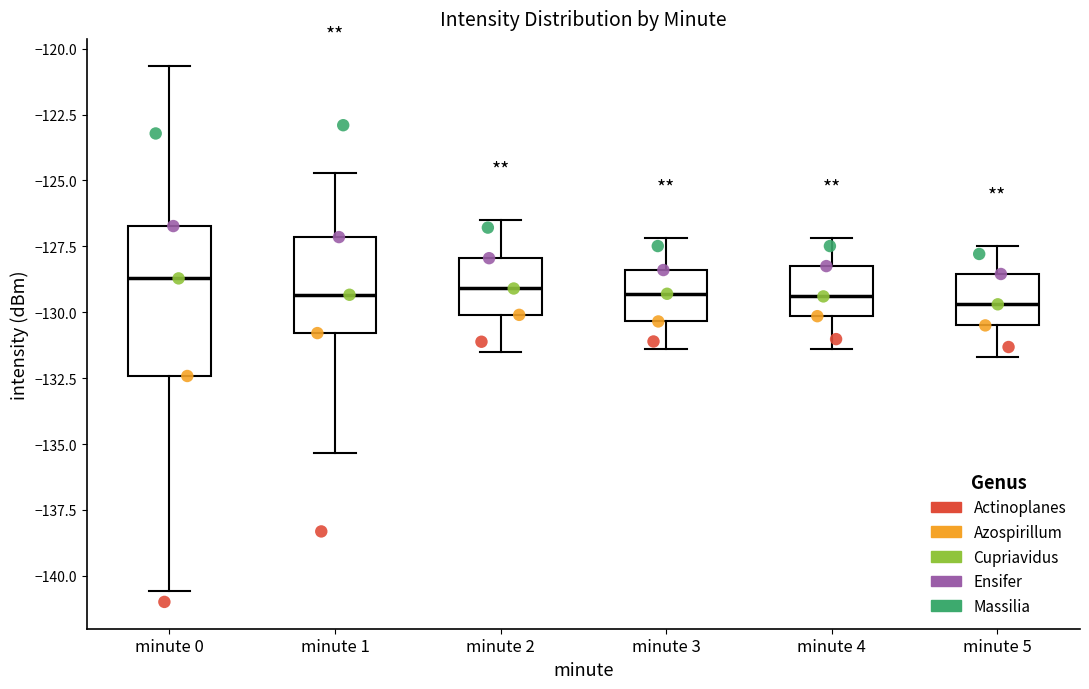

Reading left to right, transcribe this box plot: for each box, give where its median line is, the range the box spans, and where its two whiskers end, as read against the y-axis. The values are not printed on the chart, so give them approximately, as read against the axis.

minute 0: median -128.5, box -132.5 to -126.5, whiskers -140.5 to -120.5
minute 1: median -129.5, box -131.0 to -127.0, whiskers -135.5 to -124.5
minute 2: median -129.0, box -130.0 to -128.0, whiskers -131.5 to -126.5
minute 3: median -129.5, box -130.5 to -128.5, whiskers -131.5 to -127.0
minute 4: median -129.5, box -130.0 to -128.0, whiskers -131.5 to -127.0
minute 5: median -129.5, box -130.5 to -128.5, whiskers -131.5 to -127.5